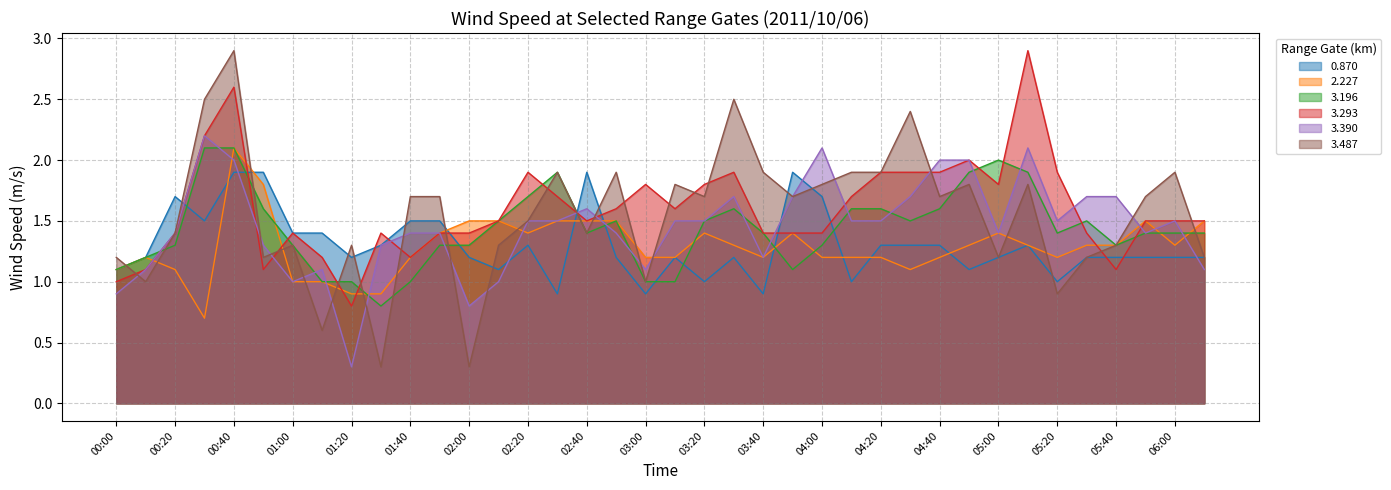

At 05:10, list the series in order from largest to smallest.

3.293, 3.390, 3.196, 3.487, 0.870, 2.227